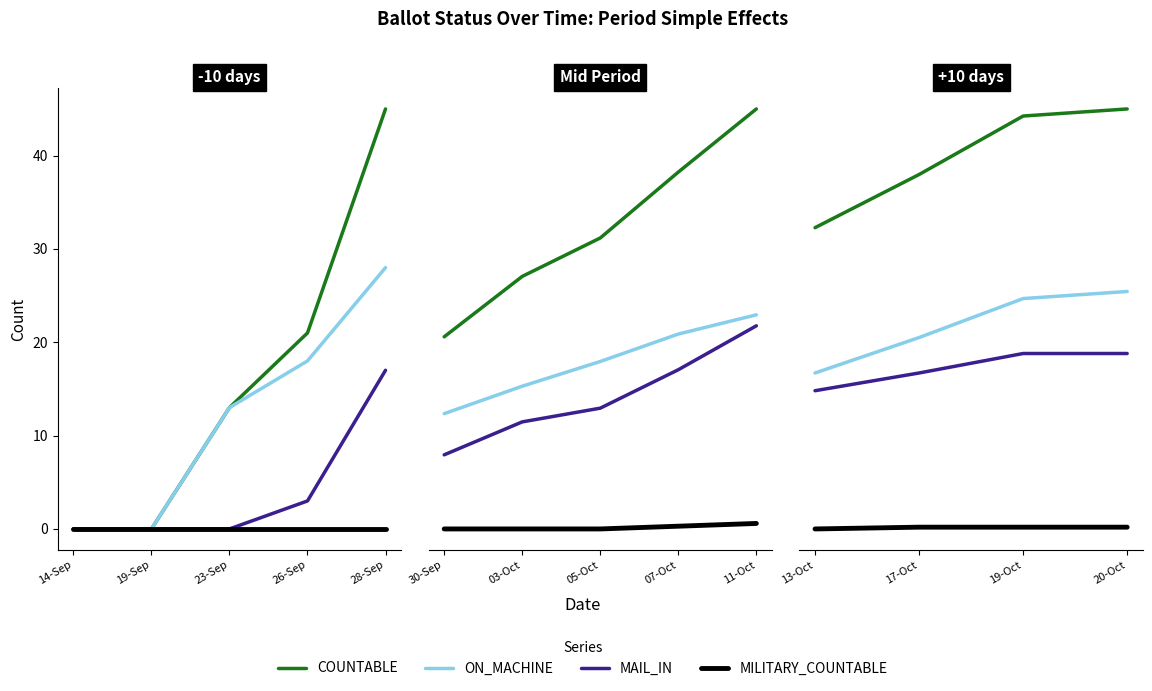

How many data points does each series have?

4